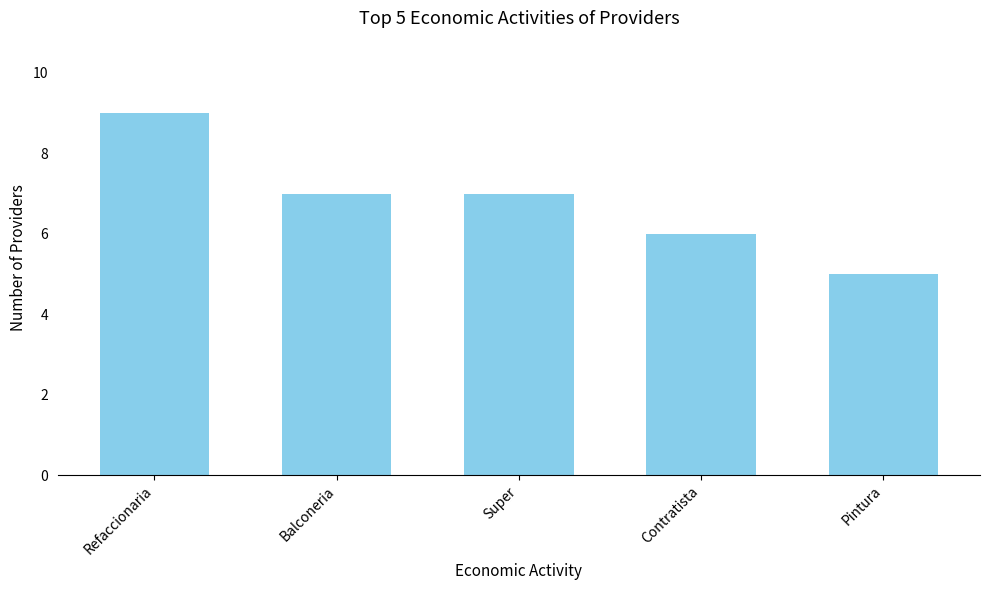

What is the maximum value shown in the chart?

9